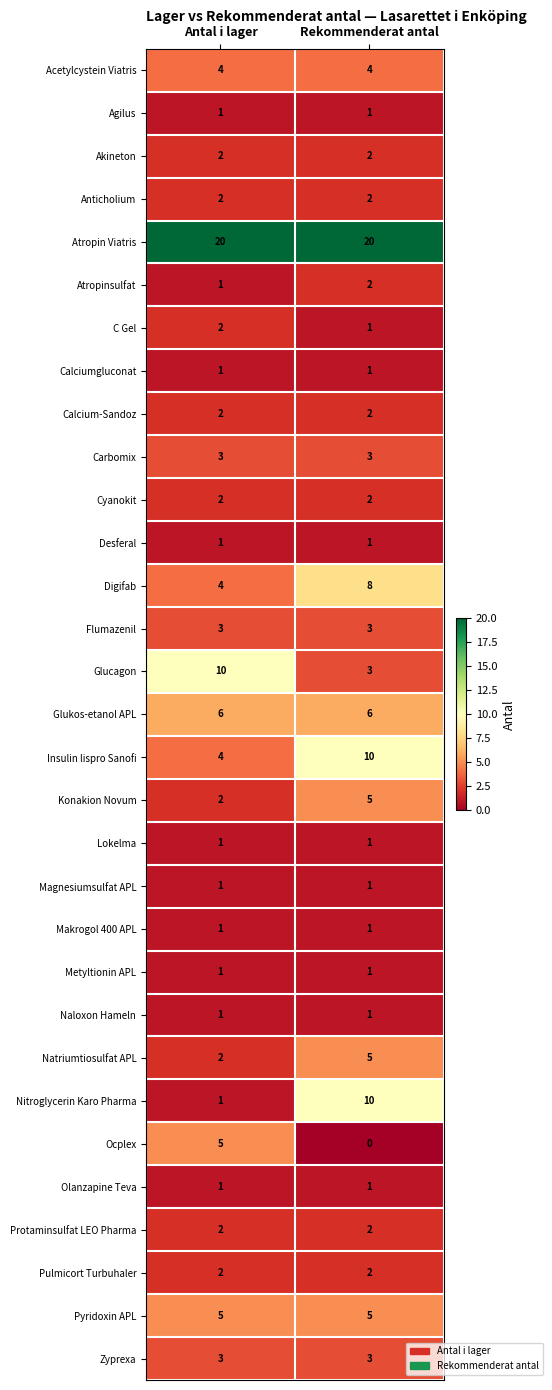

True or false: Acetylcystein Viatris has a value of 6 at Antal i lager.

False